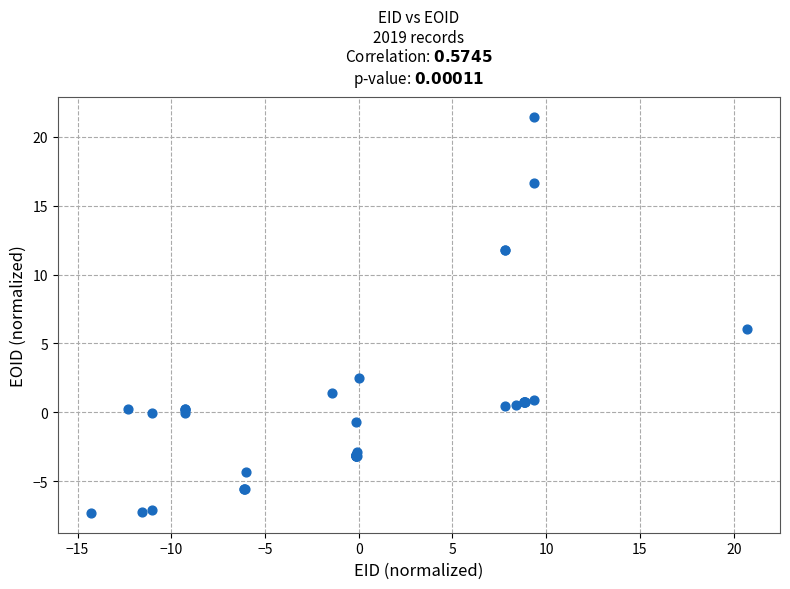

What Y value in the scatter plot is closest to 7?

6.1